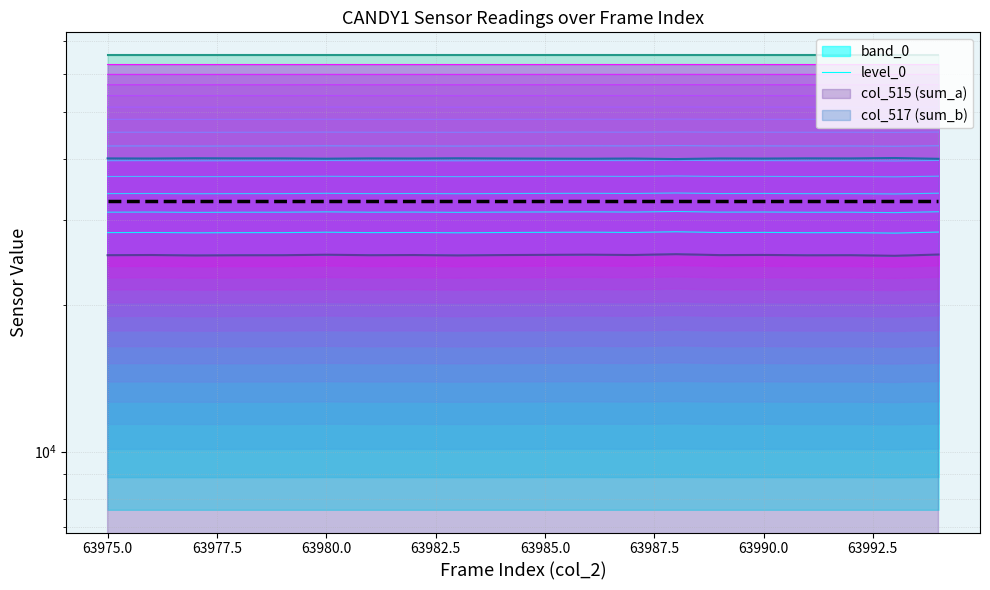

Reading right to left, extract all data points from this chart.

level_0: 25459.0	25307.0	25380.0	25369.0	25410.0	25389.0	25503.0	25401.0	25442.0	25420.0	25393.0	25354.0	25398.0	25379.0	25436.0	25378.0	25374.0	25350.0	25401.0	25381.0
mean prediction: 32767.5	32767.5	32767.5	32767.5	32767.5	32767.5	32767.5	32767.5	32767.5	32767.5	32767.5	32767.5	32767.5	32767.5	32767.5	32767.5	32767.5	32767.5	32767.5	32767.5